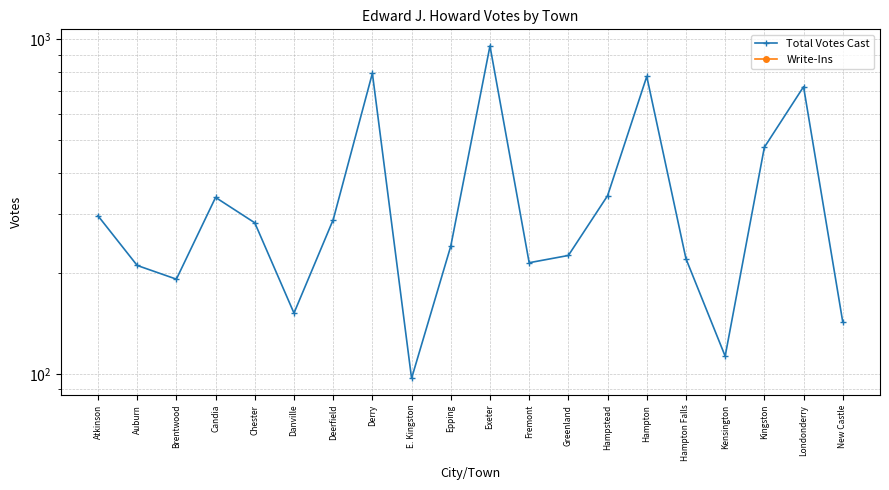

Is this an area chart (filled region under the line)?

No